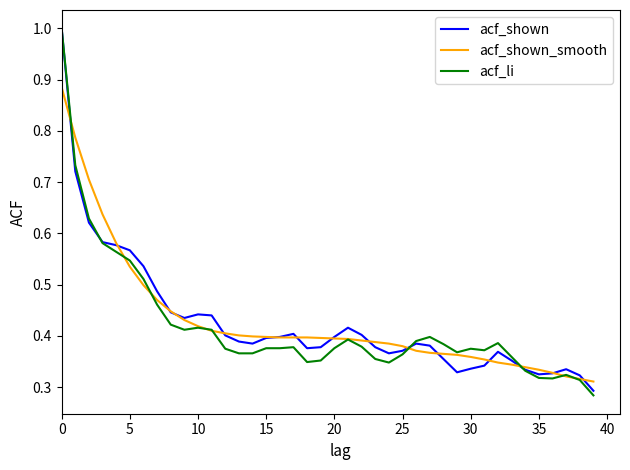

Which series has the largest range (max minus min)?

acf_li